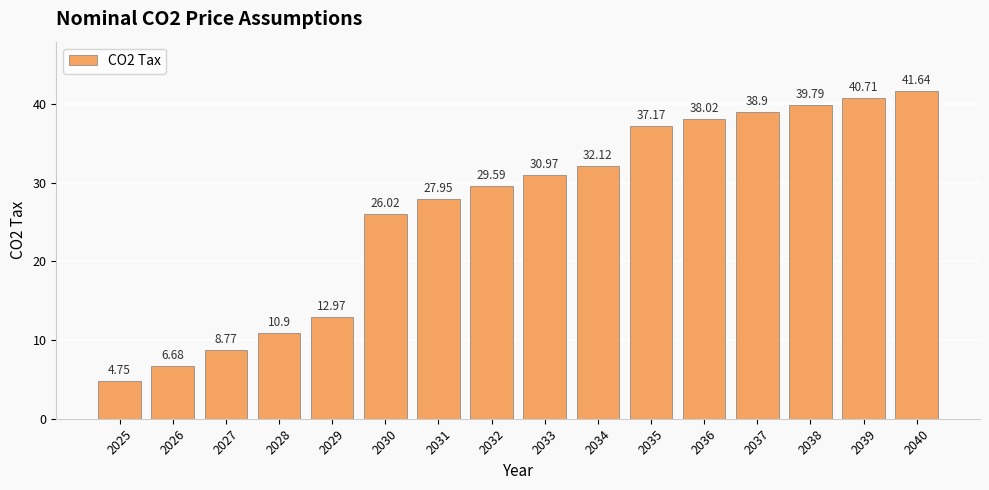

List the labels in order of value, smallest first.

2025, 2026, 2027, 2028, 2029, 2030, 2031, 2032, 2033, 2034, 2035, 2036, 2037, 2038, 2039, 2040